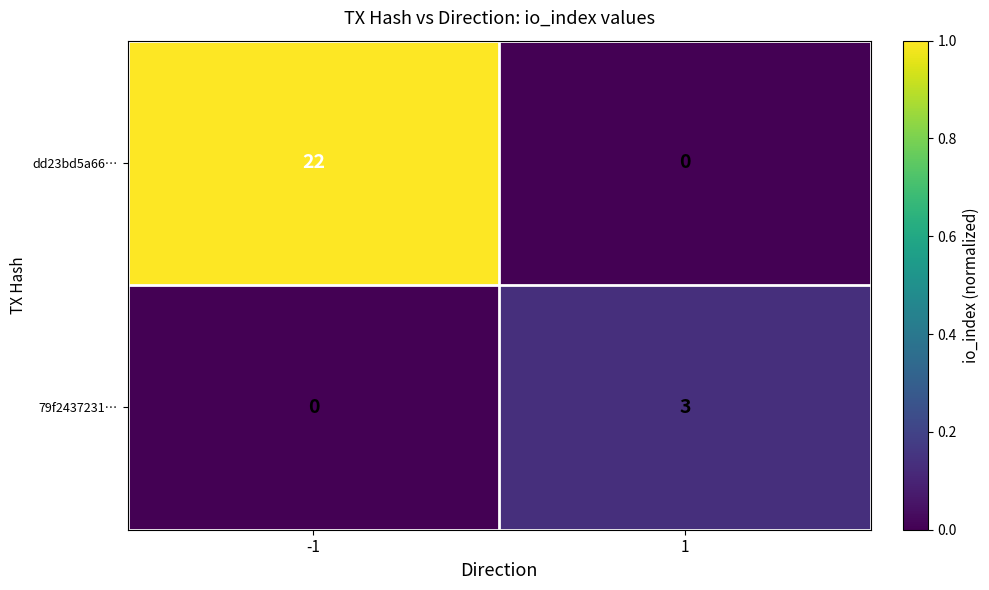

What is the difference between the maximum and minimum values in the dd23bd5a66… series?

22